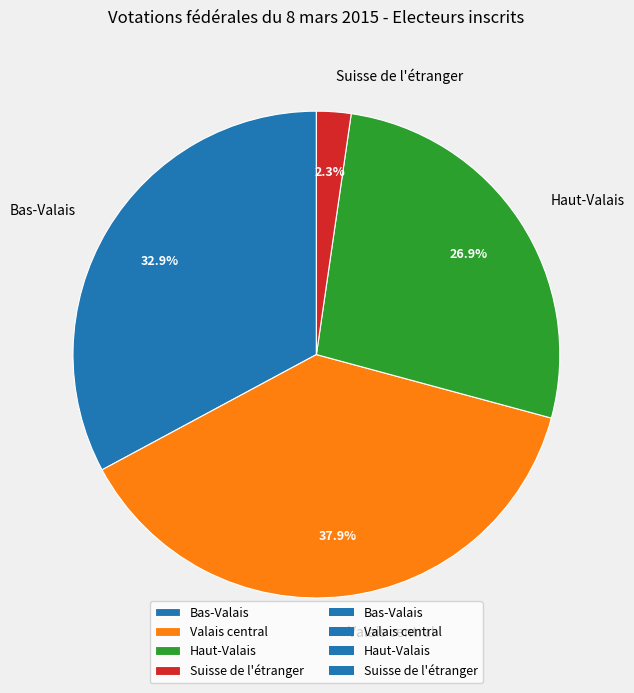

Which has a higher value, Haut-Valais or Valais central?

Valais central